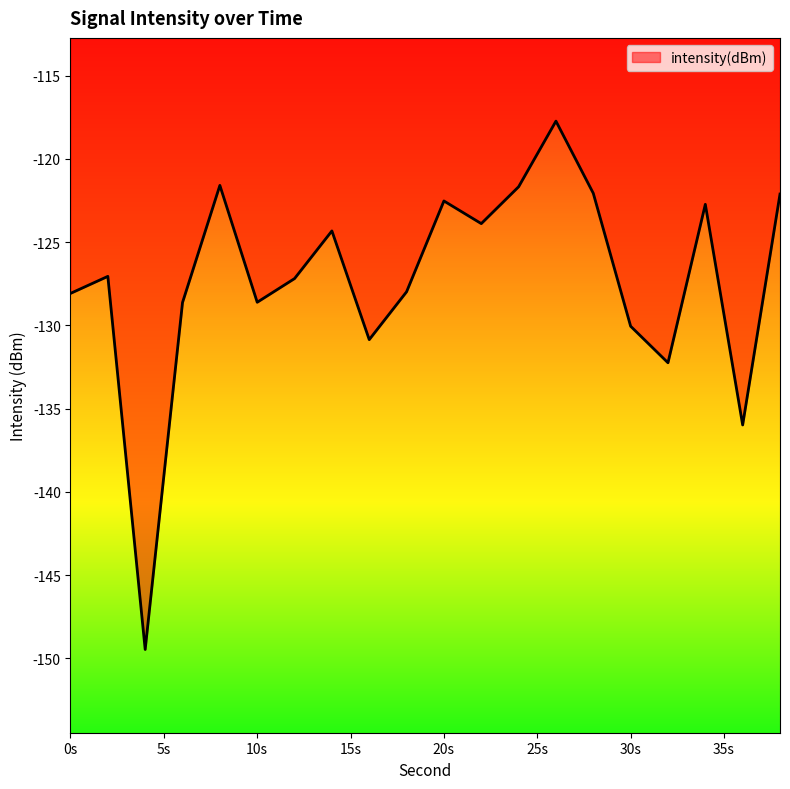

What is the maximum value shown in the chart?

-117.7